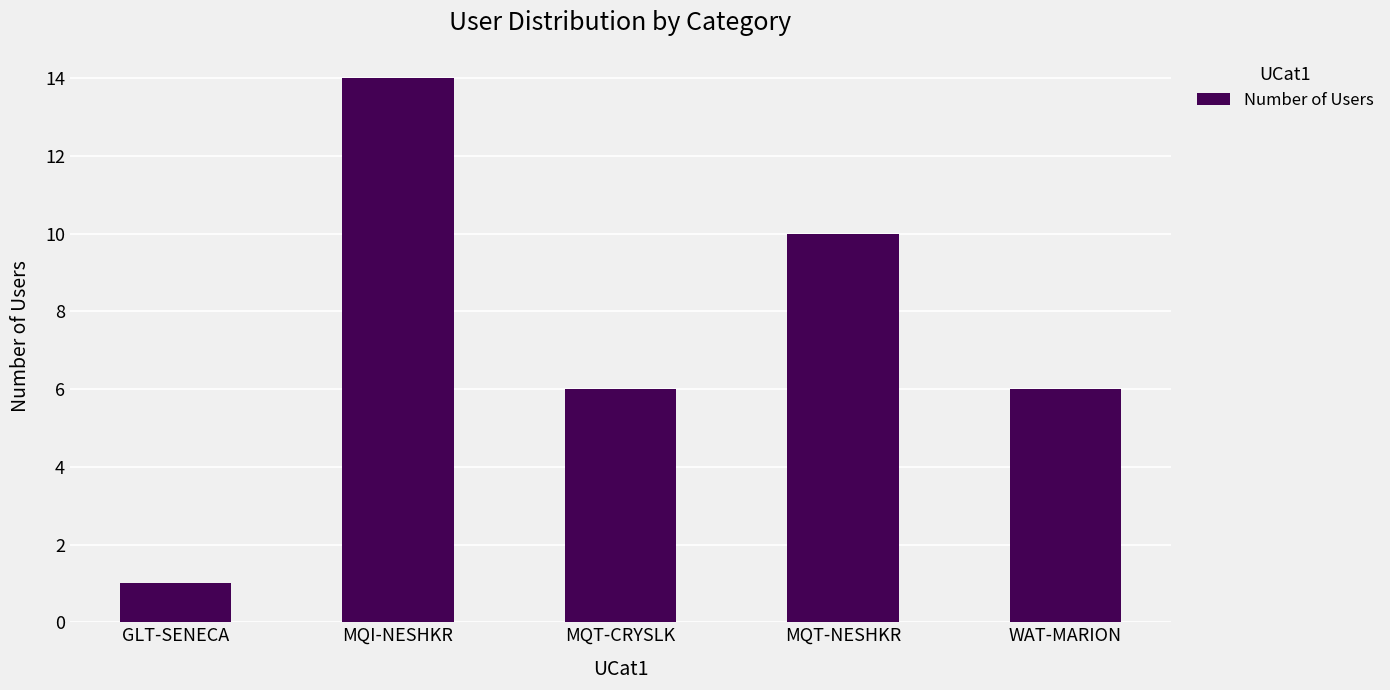

The chart shows a value of 8 at MQI-NESHKR. True or false?

False